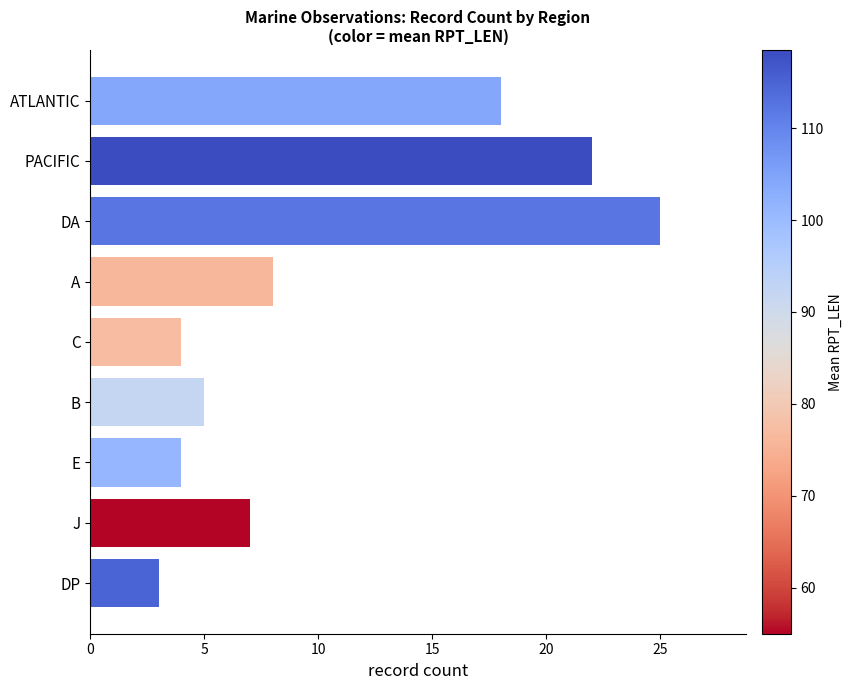

What is the sum of all values?

96